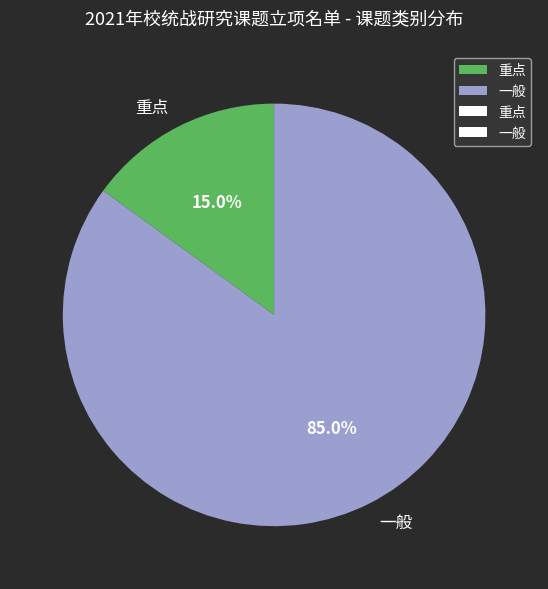

What percentage is the 一般 slice, to the nearest percent?

85%